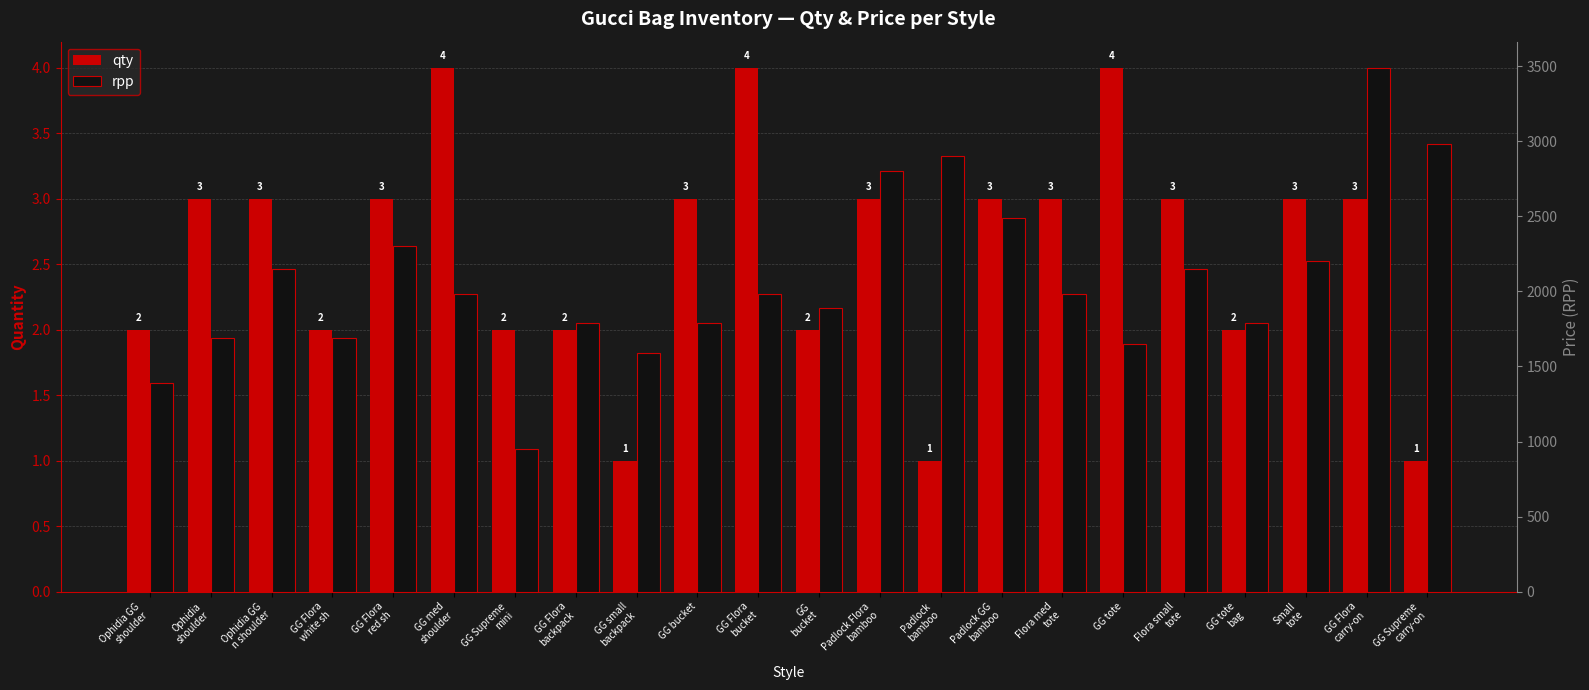

How many bars are there in total?

44